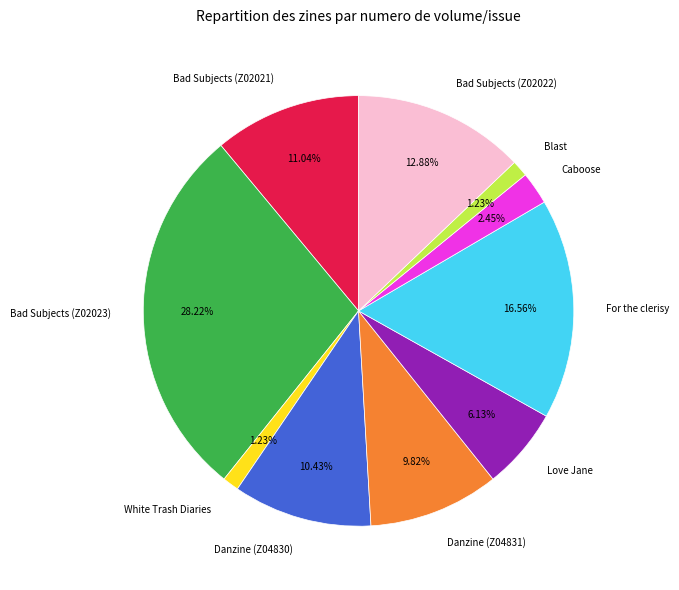

What percentage is the Love Jane slice, to the nearest percent?

6%